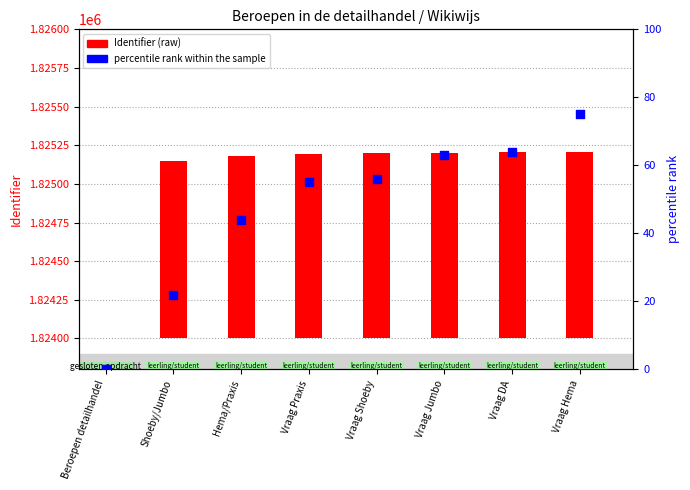

Which series has the largest total across all categories?

Identifier (raw)